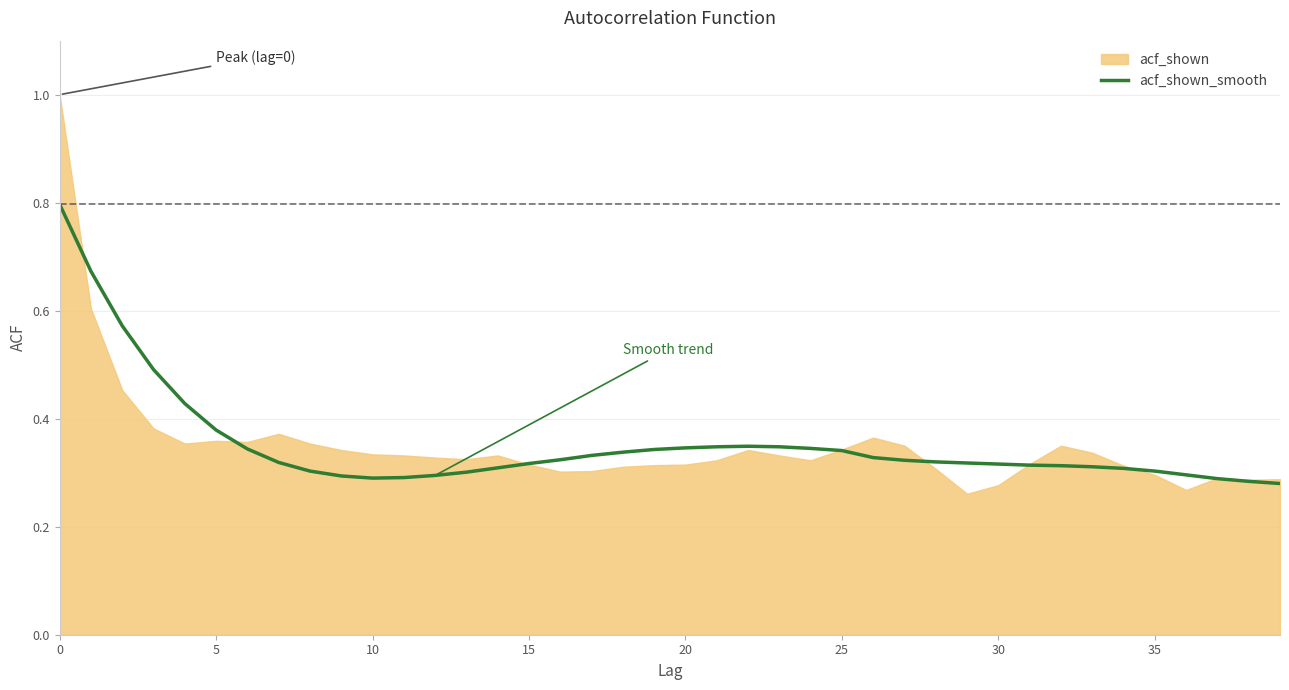

Reading left to right, transcribe all the data shown in this chart.

0.8	0.7	0.6	0.5	0.4	0.4	0.3	0.3	0.3	0.3	0.3	0.3	0.3	0.3	0.3	0.3	0.3	0.3	0.3	0.3	0.3	0.3	0.3	0.3	0.3	0.3	0.3	0.3	0.3	0.3	0.3	0.3	0.3	0.3	0.3	0.3	0.3	0.3	0.3	0.3